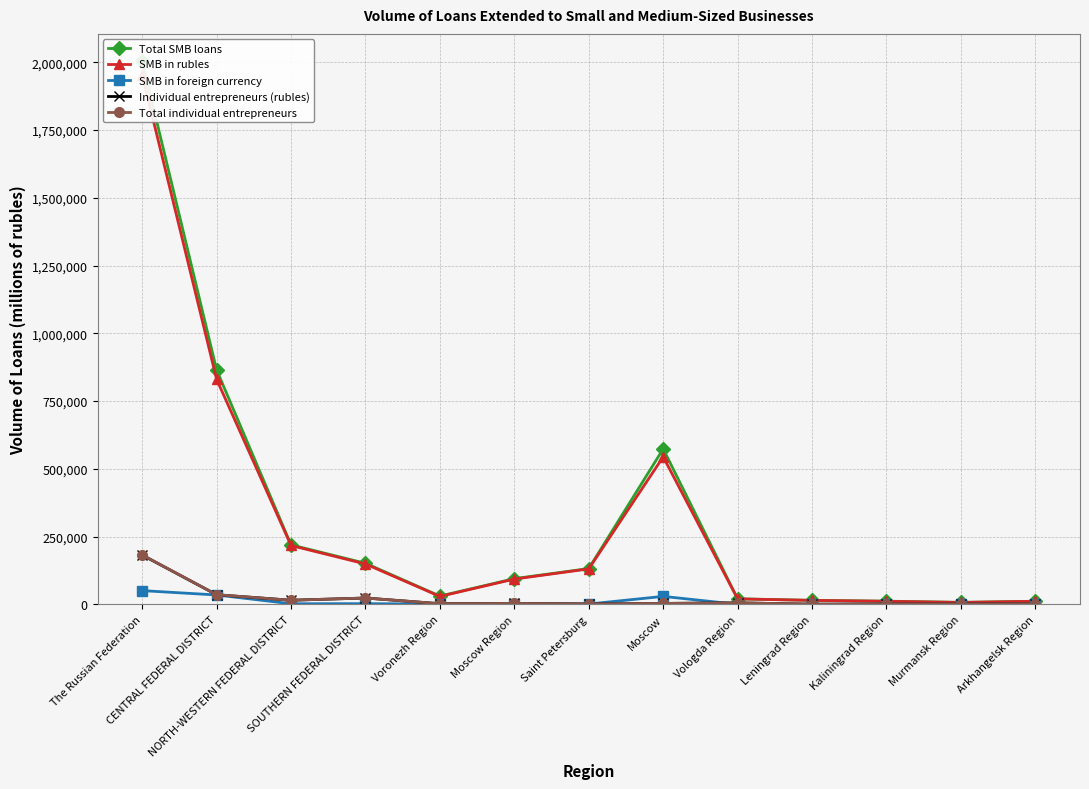

In Total SMB loans, how many points are higher than both neighbors (excluding endpoints)?

1